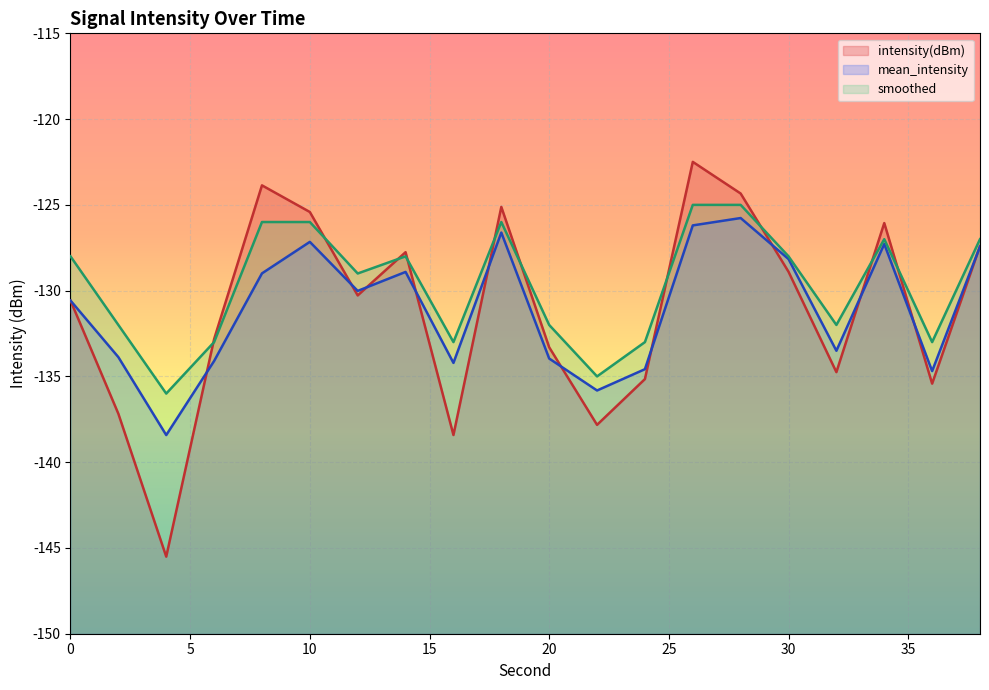

Which series has the widest spread of values?

intensity(dBm)